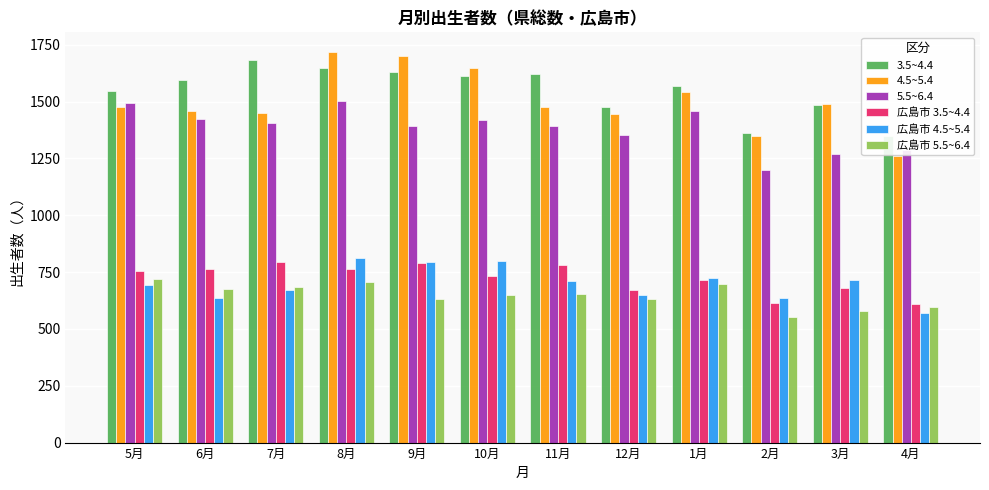

At which label does 広島市 4.5~5.4 reach its minimum?

4月